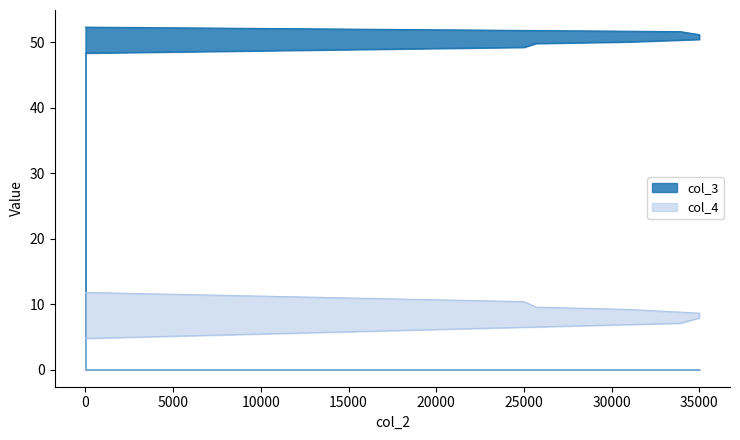

True or false: col_3 has more than 2 points higher than both neighbors.

False